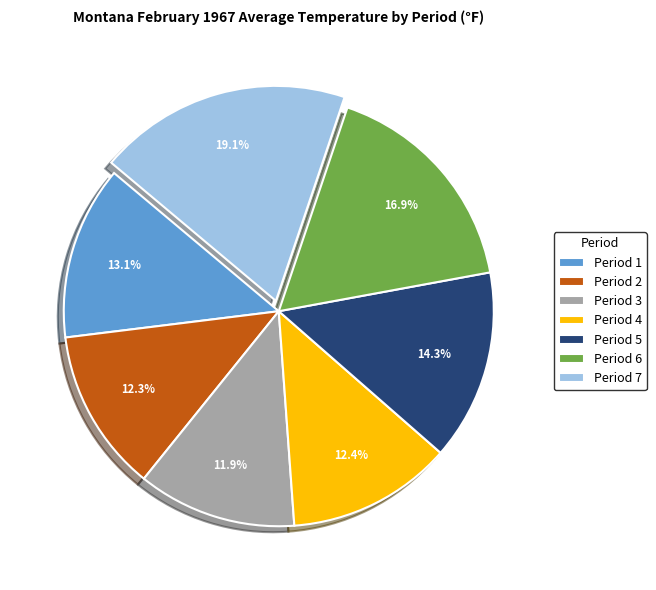

Does any single category account for the majority?

No